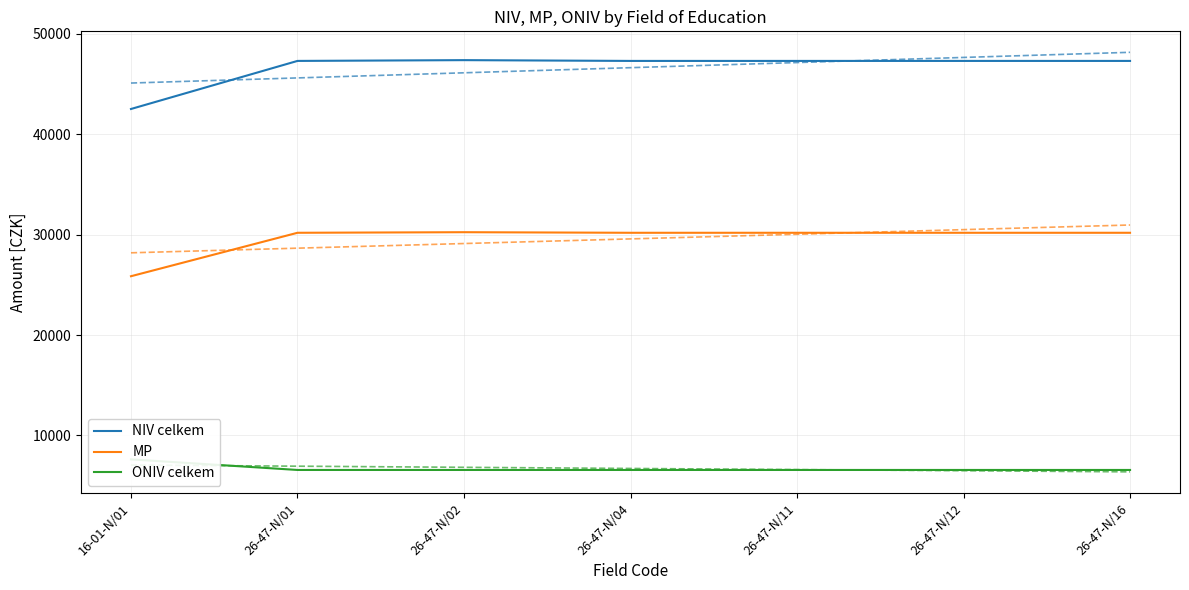

True or false: MP has a value of 30247 at 26-47-N/02.

True